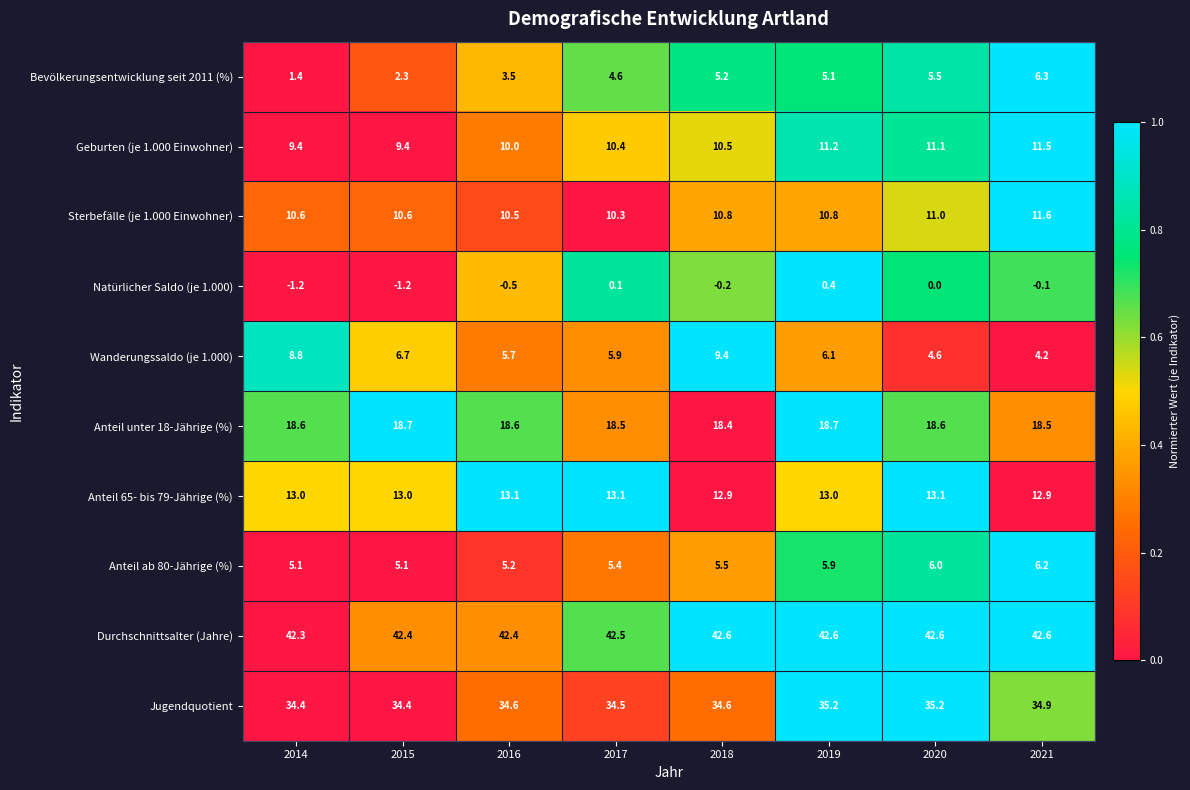

At which category is the sum across all series the highest?

2018